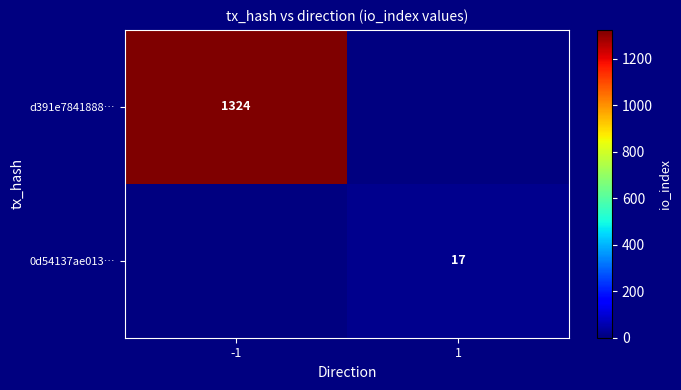

Is it true that 0d54137ae013… equals 11 at 1?

False